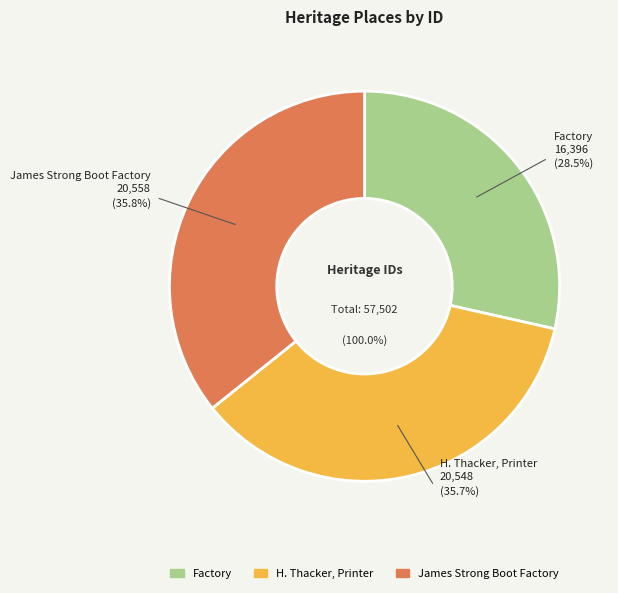

What is the largest slice in the pie chart?

James Strong Boot Factory